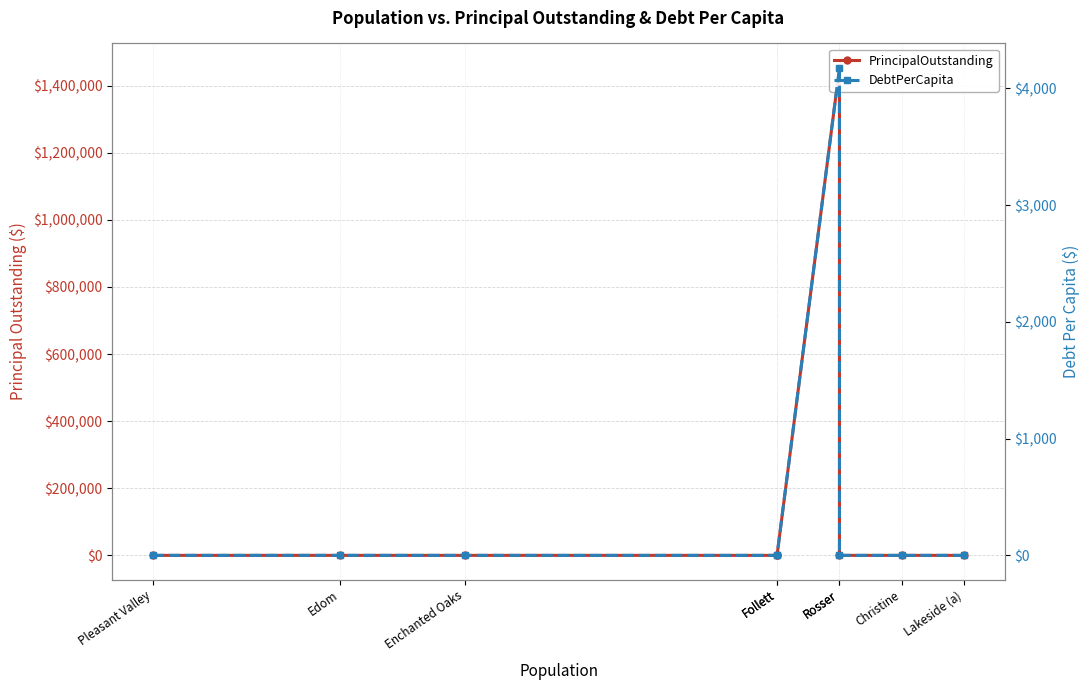

True or false: DebtPerCapita and PrincipalOutstanding cross at least once.

False